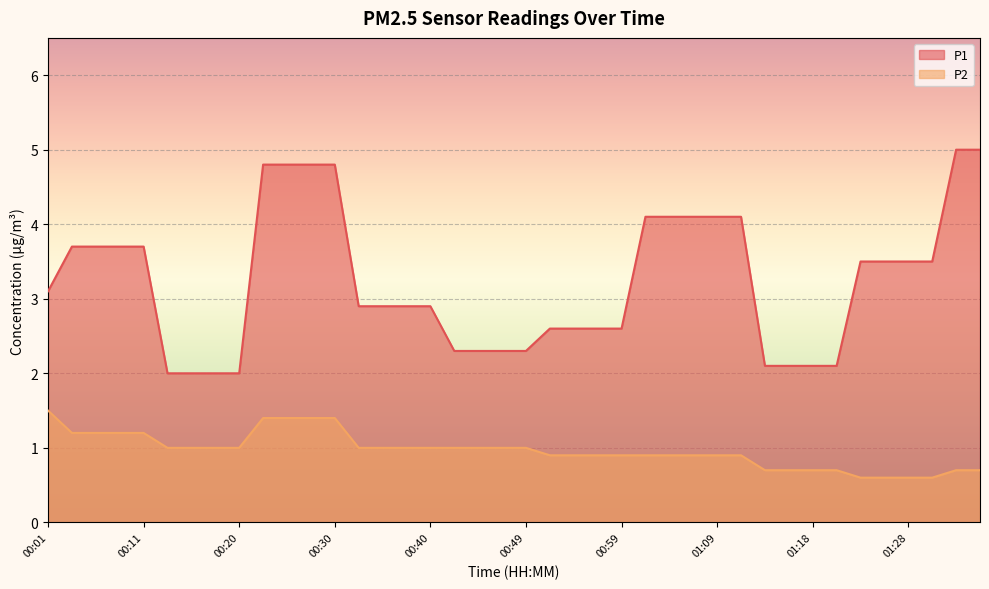

Rank the series by their maximum value, from highest to lowest.

P1, P2